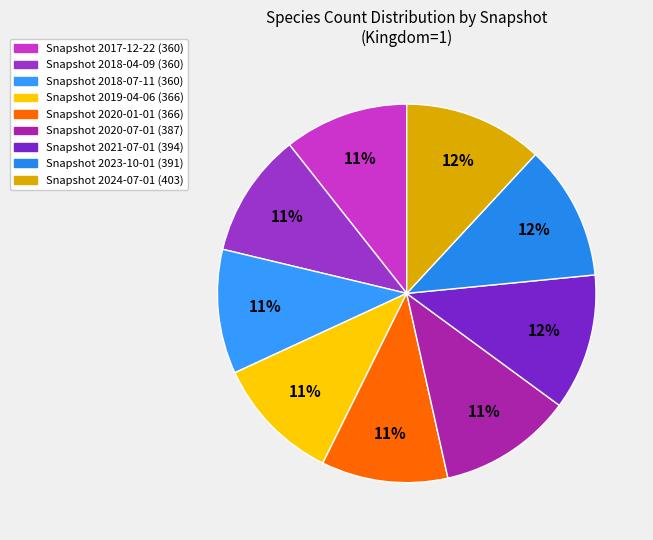

How many slices are in this pie chart?

9